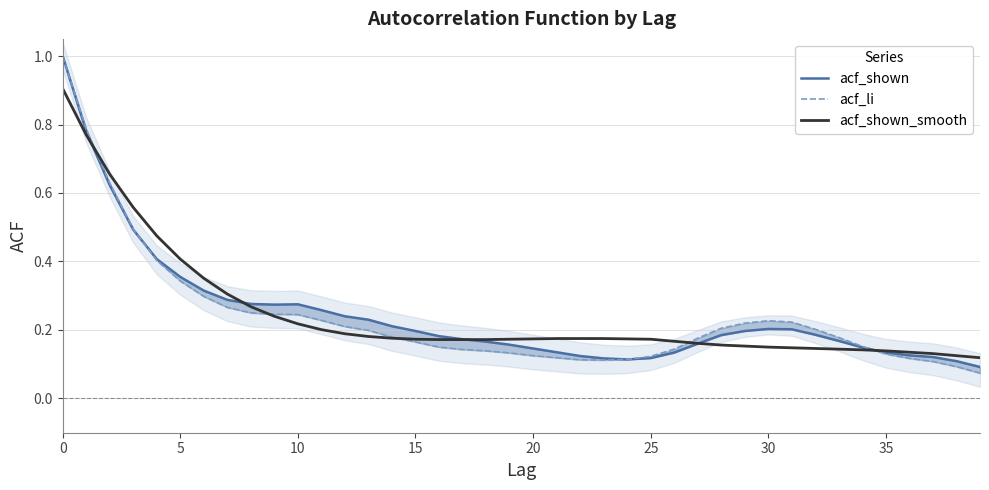

What is the highest value of the acf_shown_smooth series?

0.9